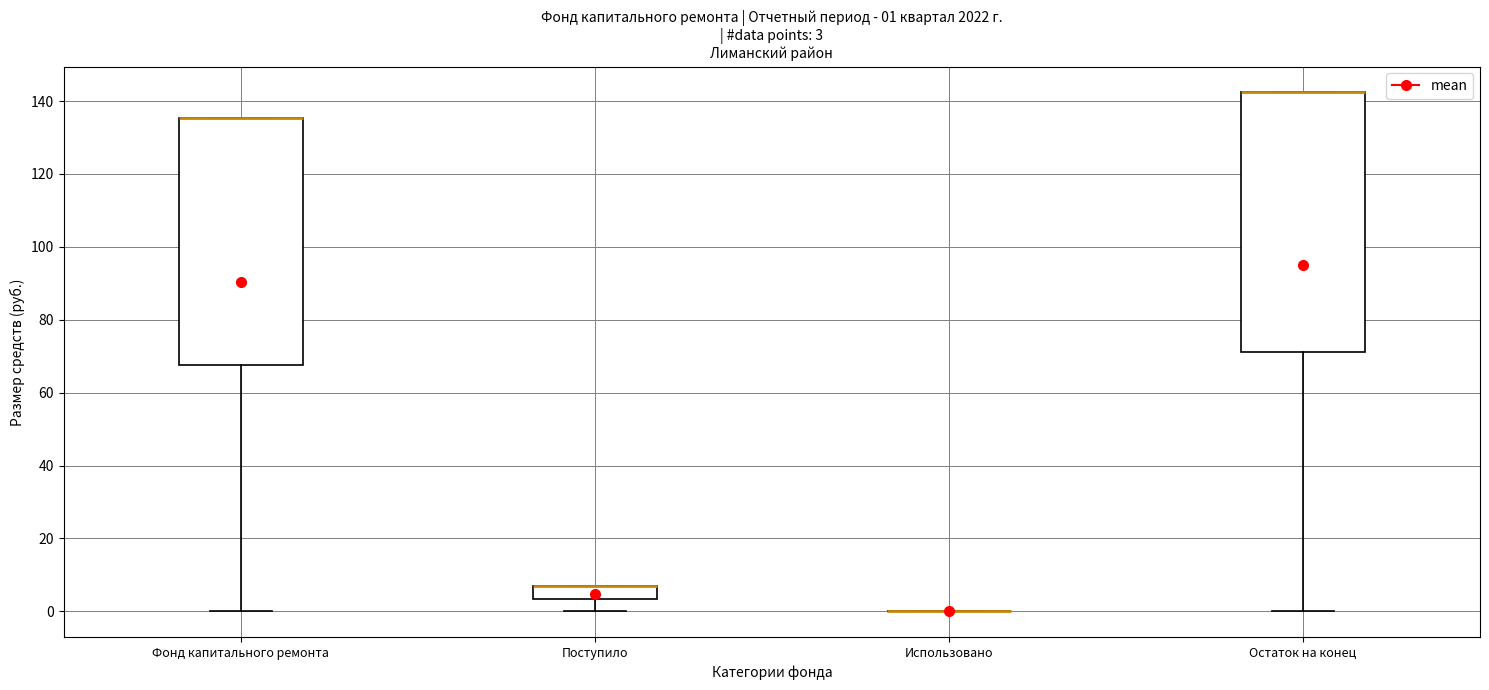

Comparing the boxes themselves (not the whiskers), which one is the tallest?

Остаток на конец